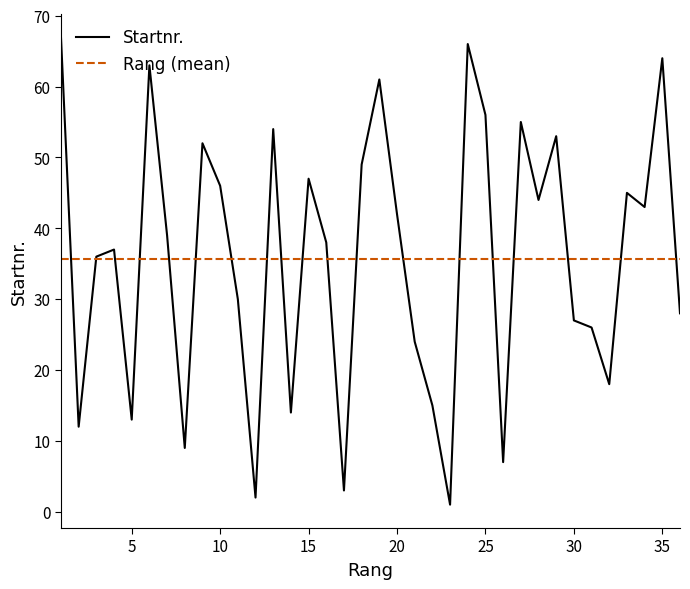

What is the average value of the Startnr. series?

35.7